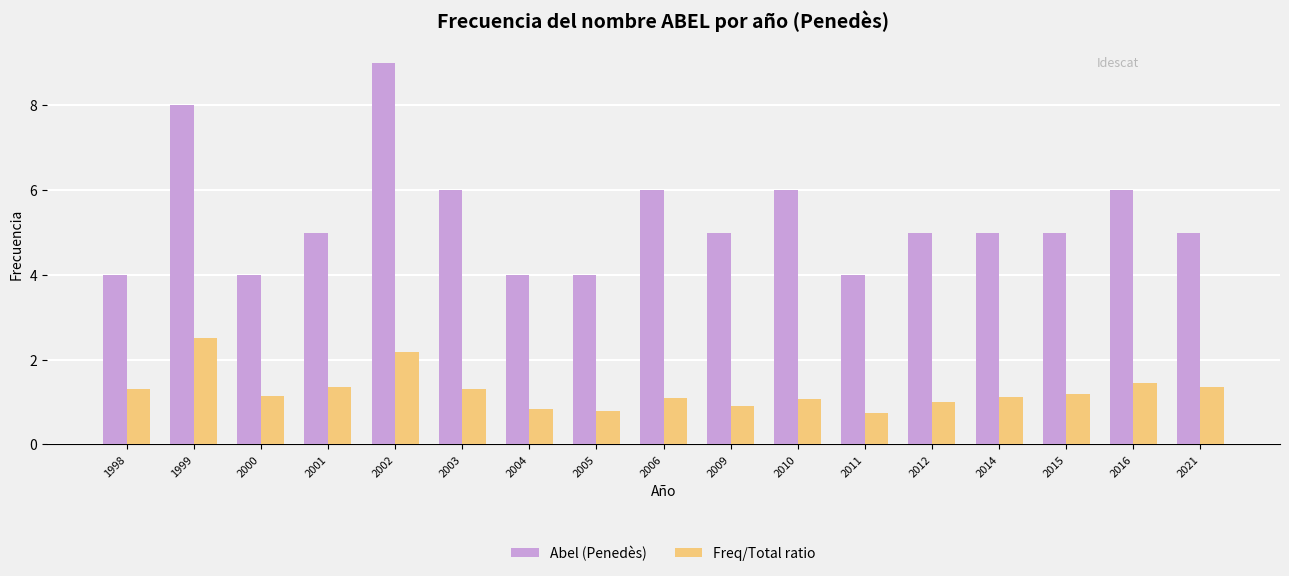

Are the bars grouped side by side (vs. stacked)?

Yes